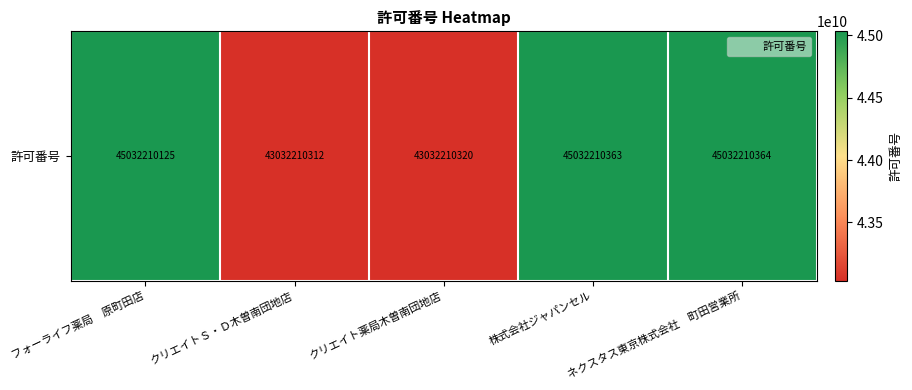

What is the difference between the maximum and minimum values?

2000000052